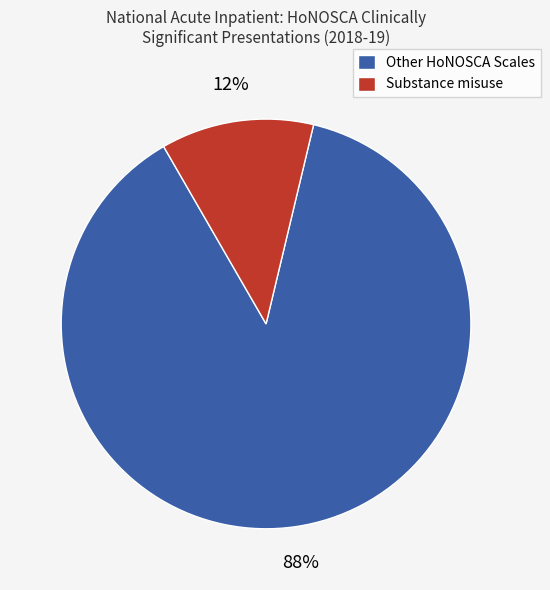

How many slices are in this pie chart?

2